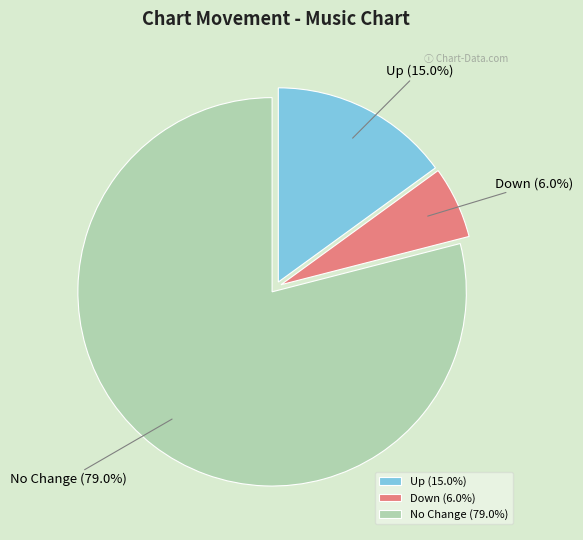

Is there a majority slice in this chart?

Yes